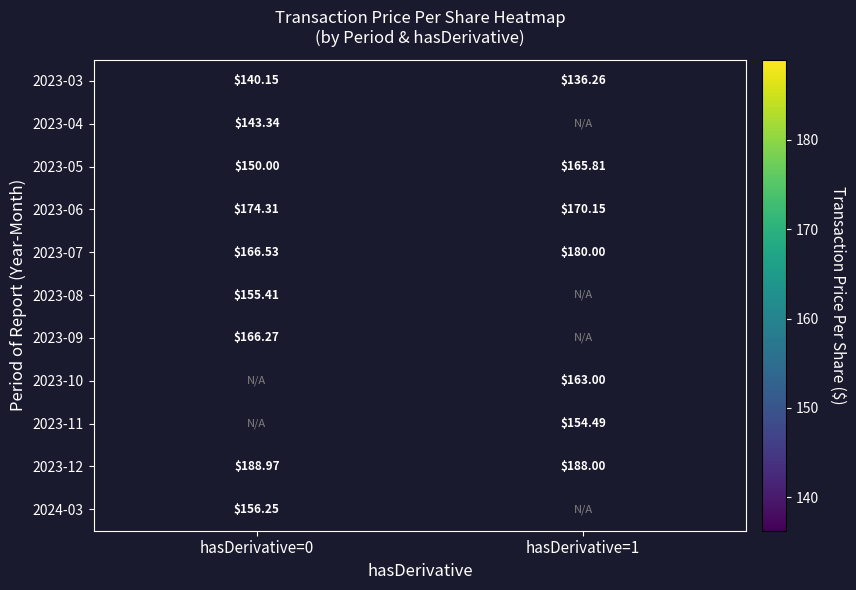

What is the spread (max minus min) of values at hasDerivative=0?

48.8